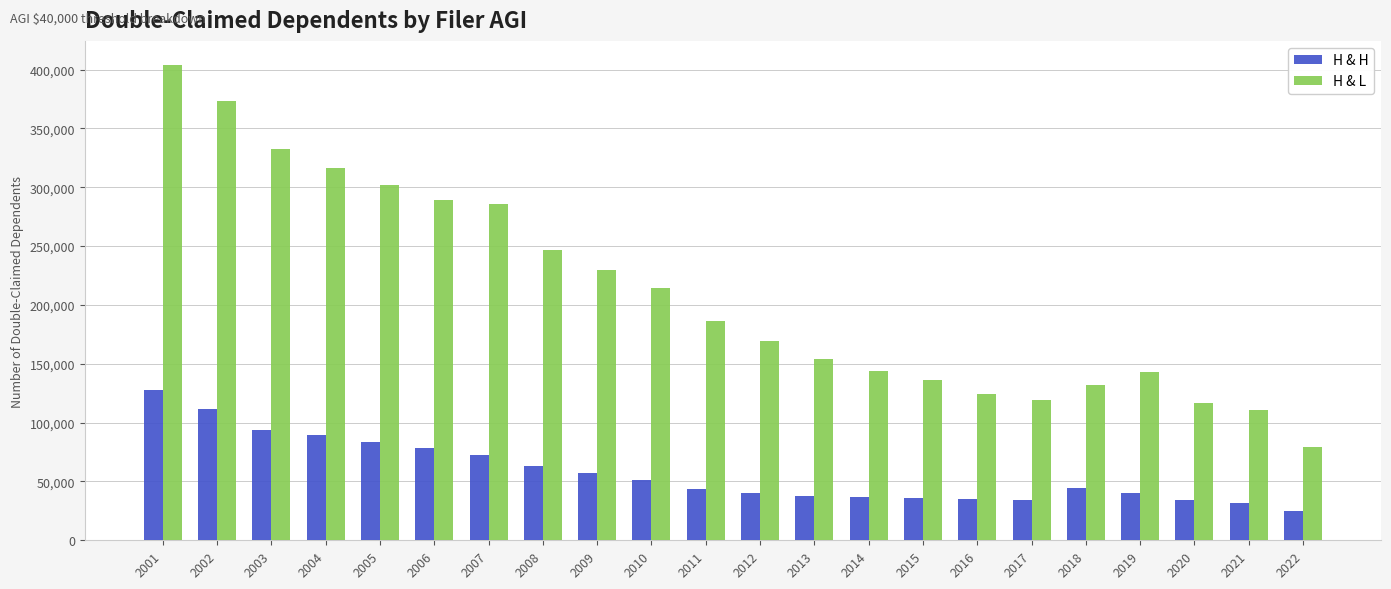

What is the average value of the H & H series?

57638